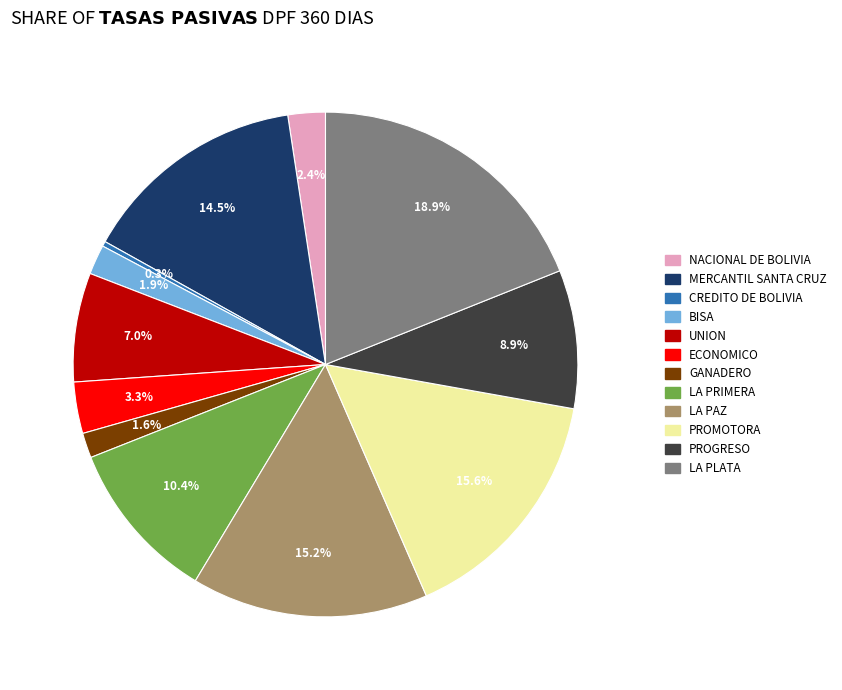

Does BISA represent more than half of the total?

No